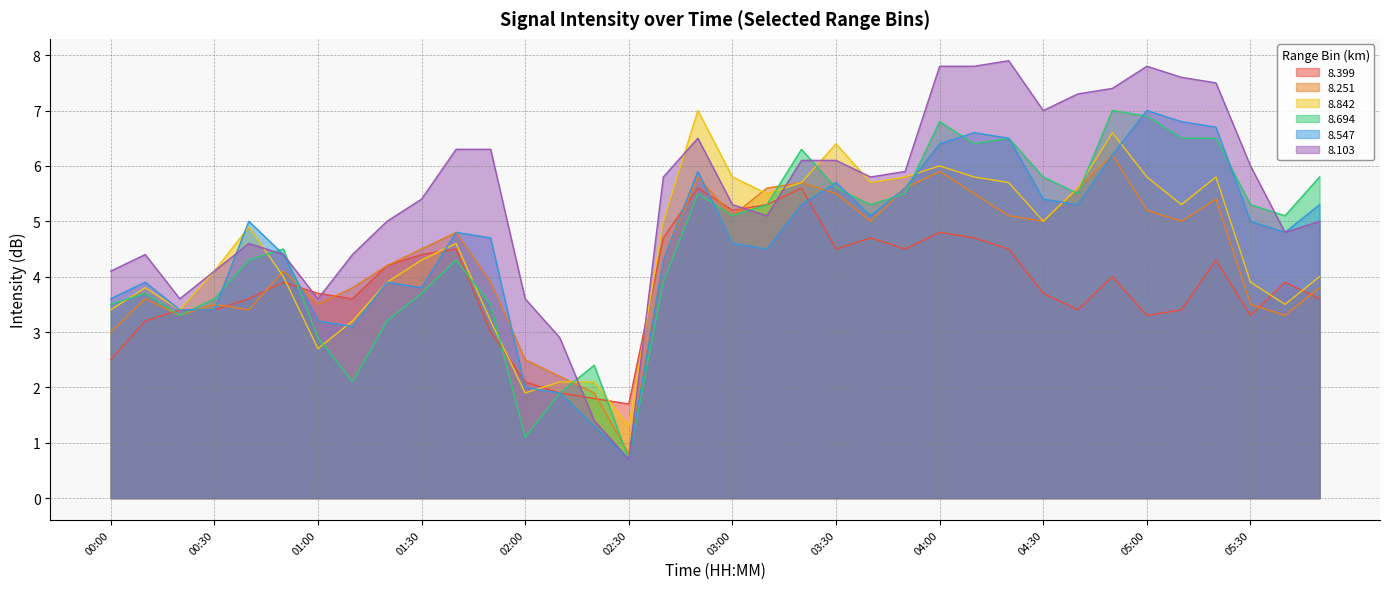

Is the value of   8.399 at 01:30 greater than the value of   8.103 at 00:40?

No